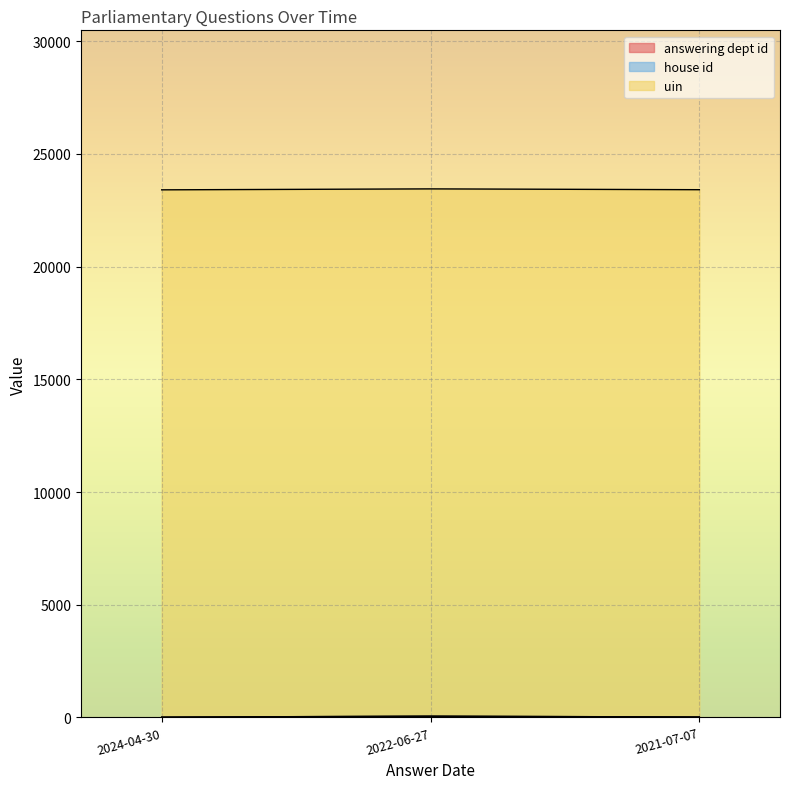

True or false: answering dept id has a value of 17 at 2021-07-07.

True